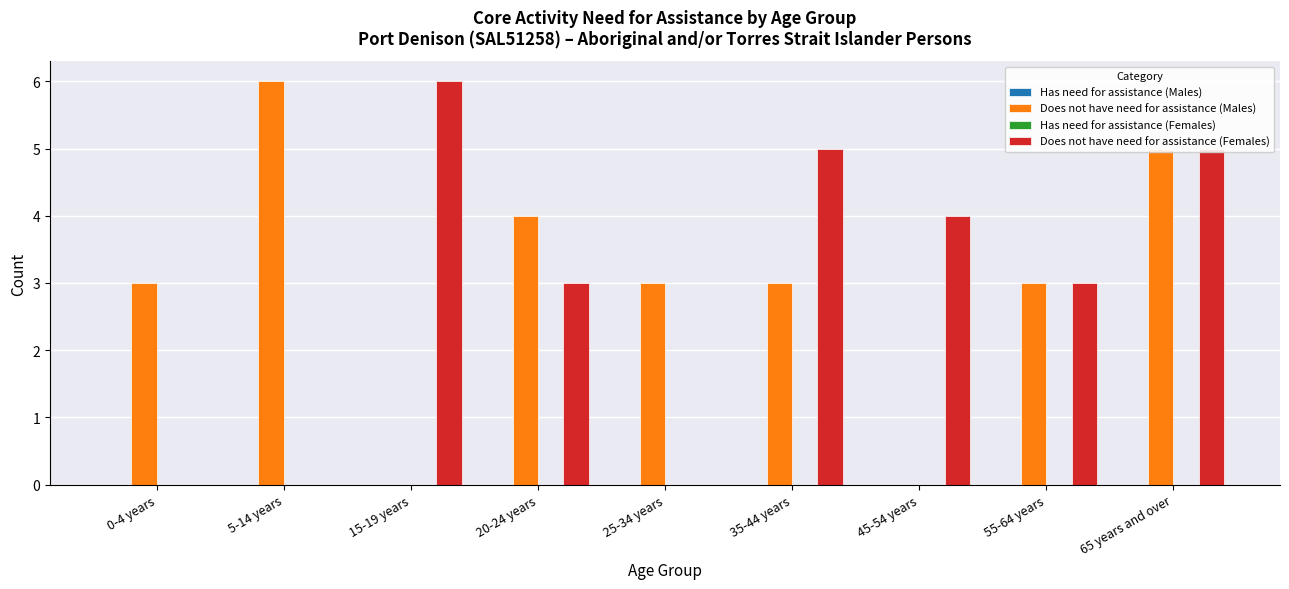

Is it true that Does not have need for assistance (Females) equals 6 at 15-19 years?

True